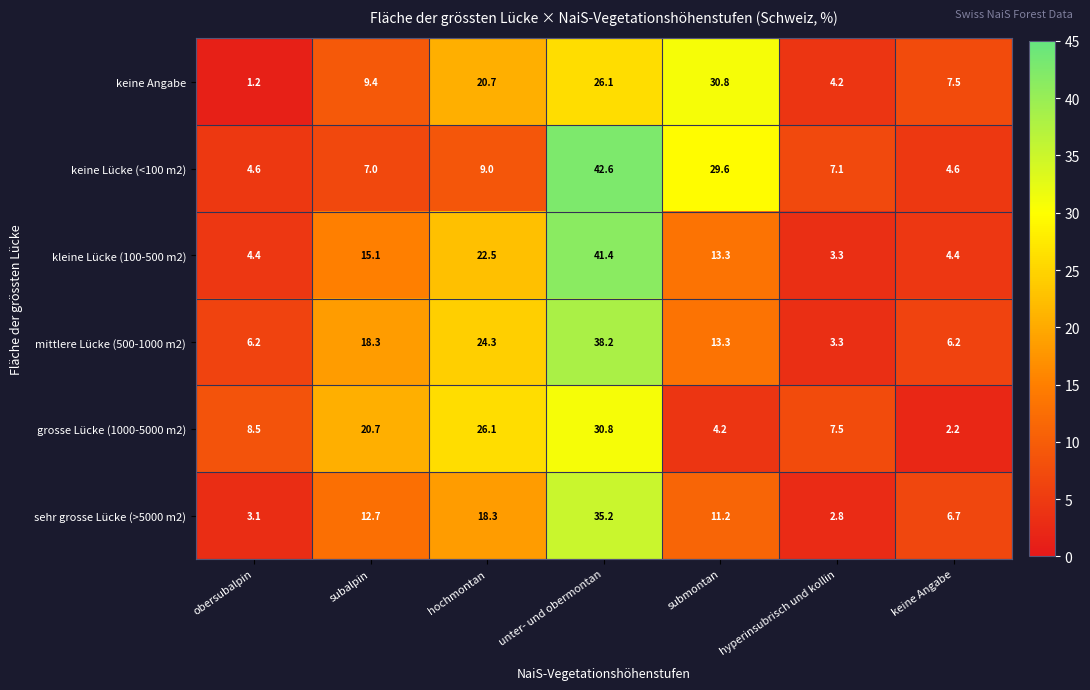

List the labels in order of grosse Lücke (1000-5000 m2) value, largest first.

unter- und obermontan, hochmontan, subalpin, obersubalpin, hyperinsubrisch und kollin, submontan, keine Angabe